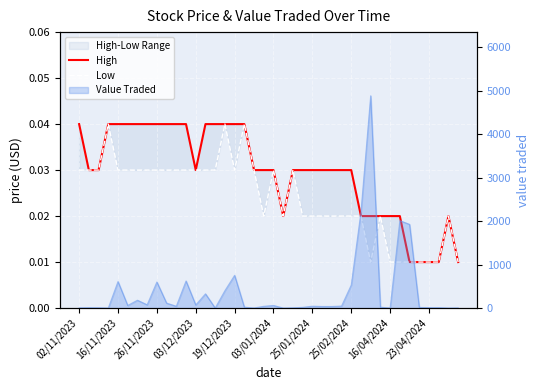

List the series in order of their peak value, highest first.

High, Low